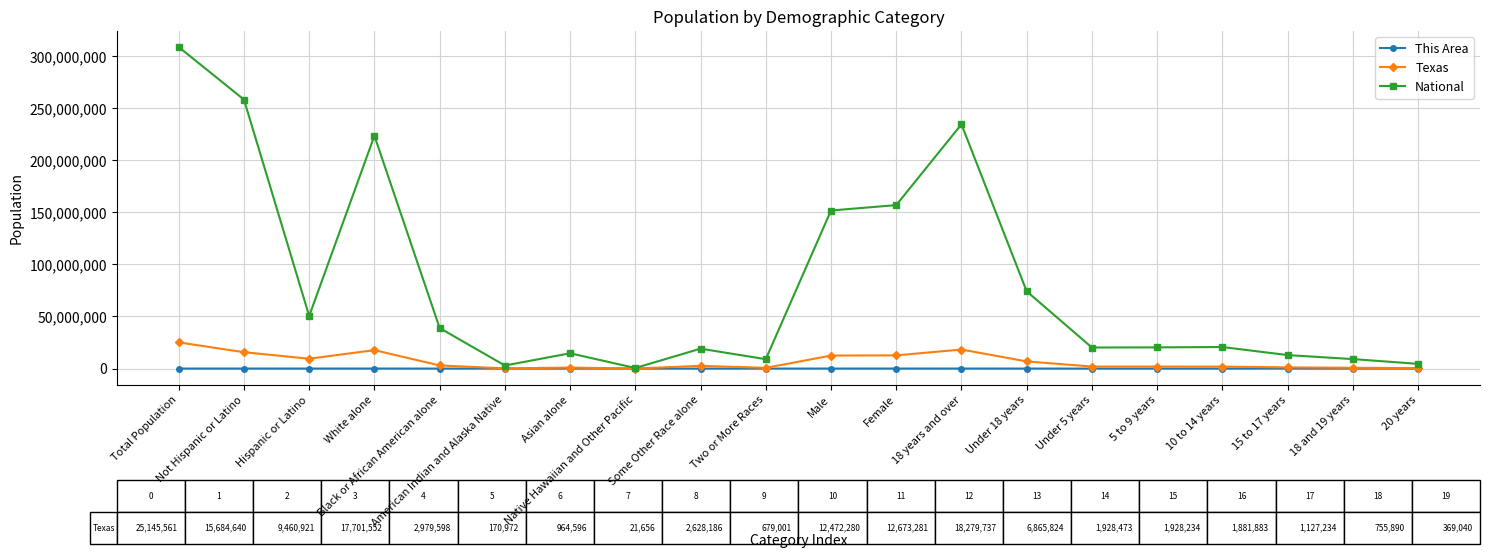

What is the maximum value shown in the chart?

308745538